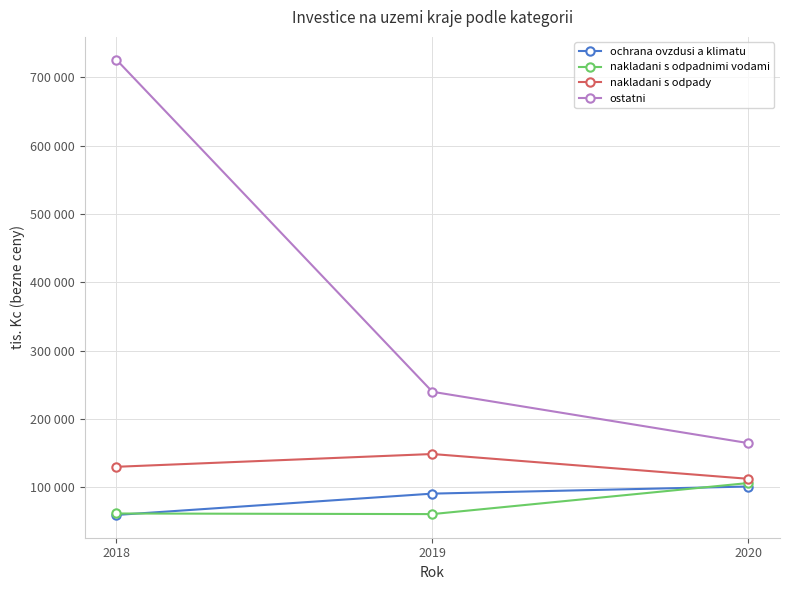

What are all the series names shown in the legend?

ochrana ovzdusi a klimatu, nakladani s odpadnimi vodami, nakladani s odpady, ostatni